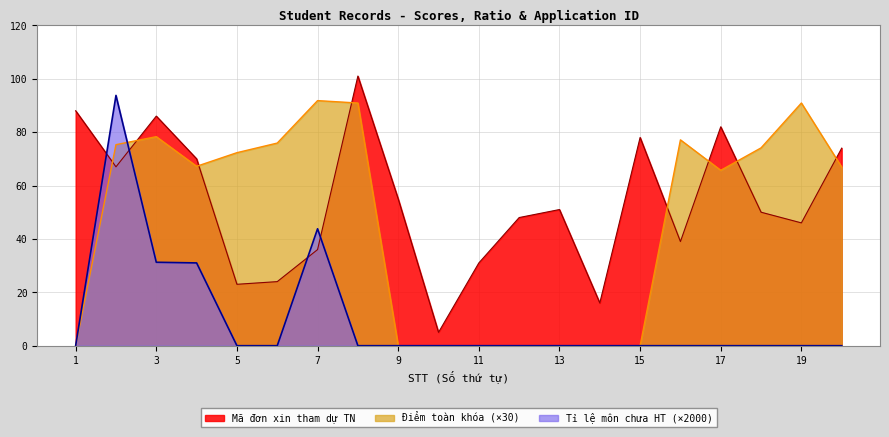

Reading right to left, extract all data points from this chart.

DIEM_TOAN_KHOA: 20=66.9	19=90.9	18=74.1	17=65.7	16=77.1	15=0.0	14=0.0	13=0.0	12=0.0	11=0.0	10=0.0	9=0.0	8=90.9	7=91.8	6=75.9	5=72.3	4=67.2	3=78.3	2=75.3	1=0.0
TI_LE_MON_CHUA: 20=0.0	19=0.0	18=0.0	17=0.0	16=0.0	15=0.0	14=0.0	13=0.0	12=0.0	11=0.0	10=0.0	9=0.0	8=0.0	7=43.8	6=0.0	5=0.0	4=31.0	3=31.2	2=93.8	1=0.0
MA_DON: 20=74.0	19=46.0	18=50.0	17=82.0	16=39.0	15=78.0	14=16.0	13=51.0	12=48.0	11=31.0	10=5.0	9=55.0	8=101.0	7=36.0	6=24.0	5=23.0	4=70.0	3=86.0	2=67.0	1=88.0